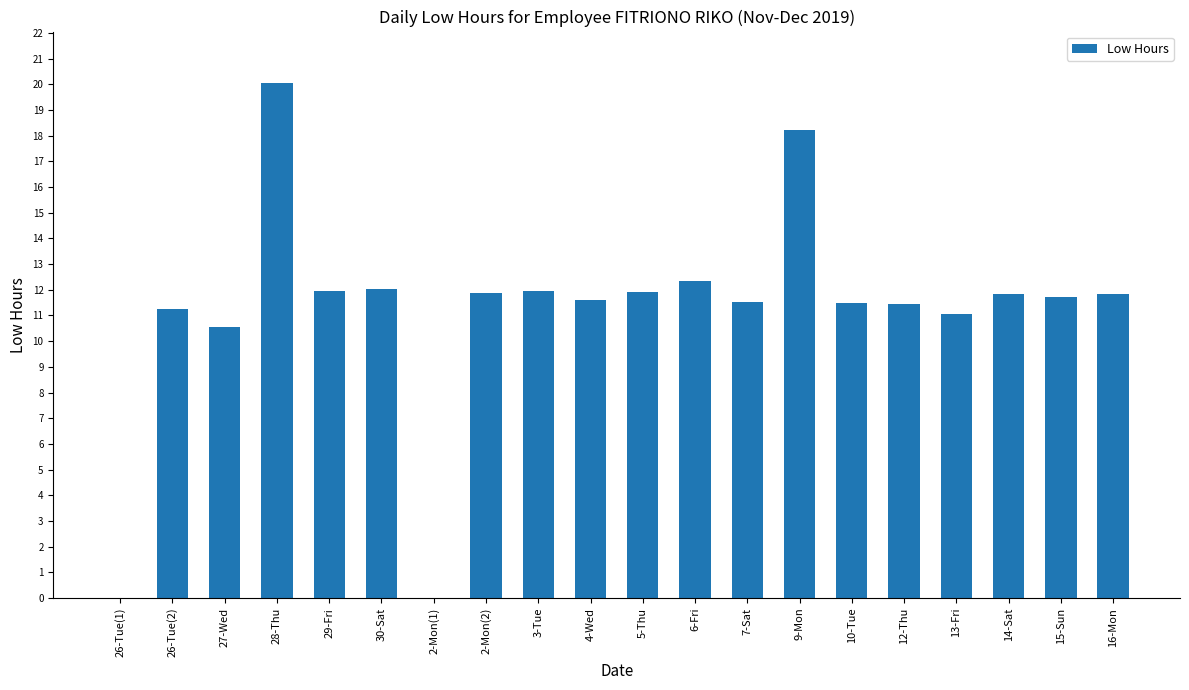

What is the approximate value at 4-Wed?

11.6